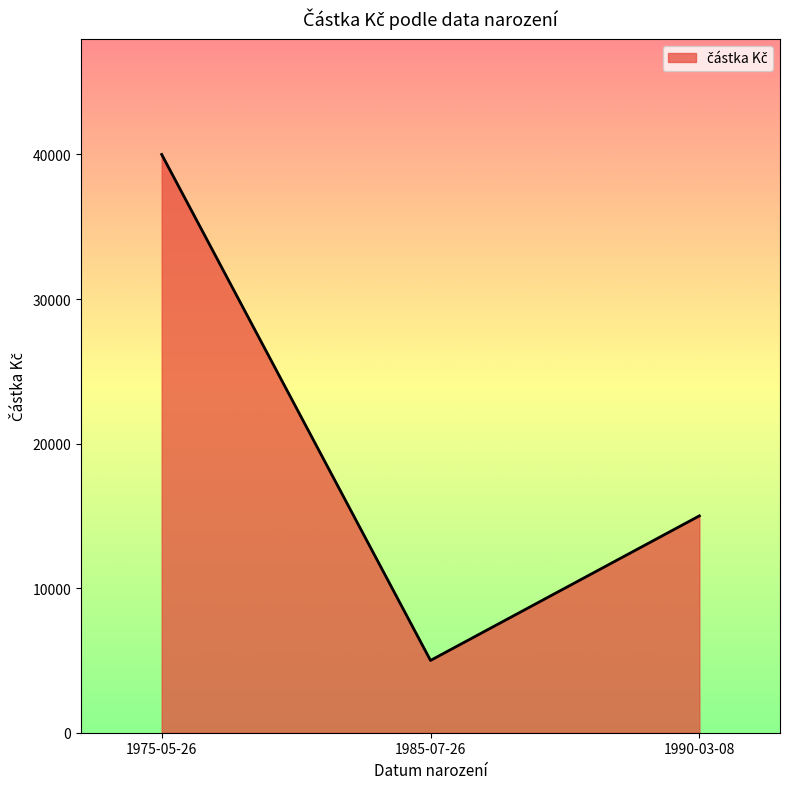

Between 1990-03-08 and 1975-05-26, which is larger?

1975-05-26